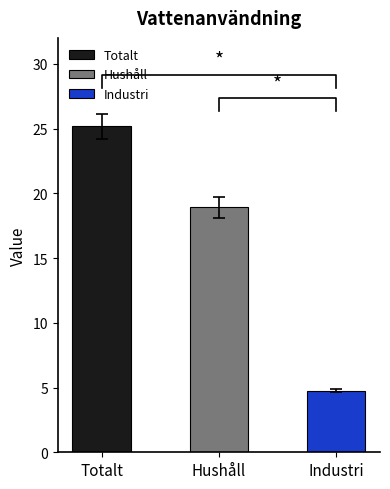

Is the value of Totalt at 2006 greater than the value of Industri at 2014?

Yes